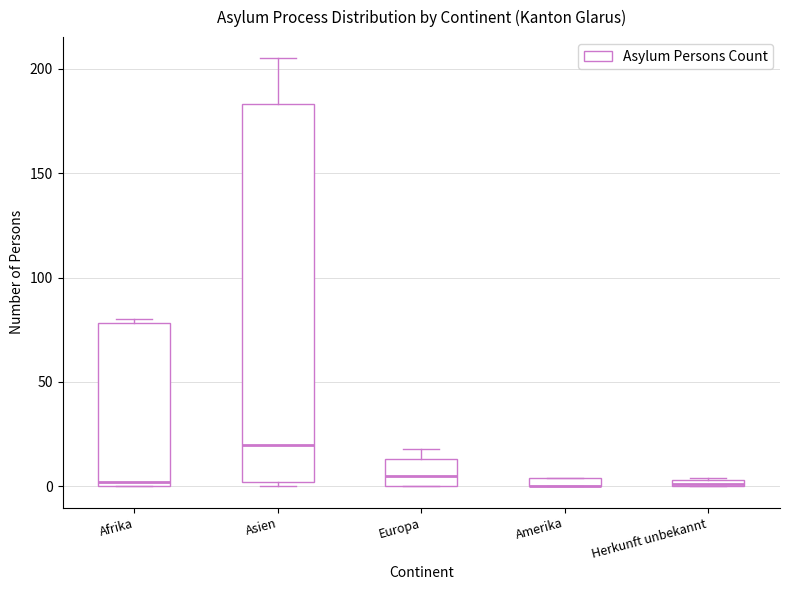

Comparing the boxes themselves (not the whiskers), which one is the tallest?

Asien